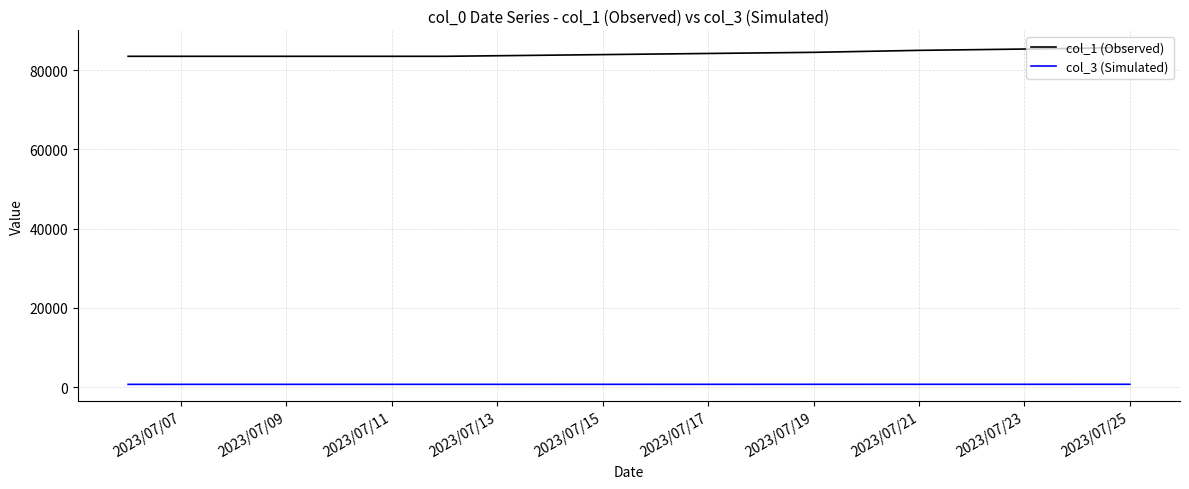

How many lines are shown in the chart?

2